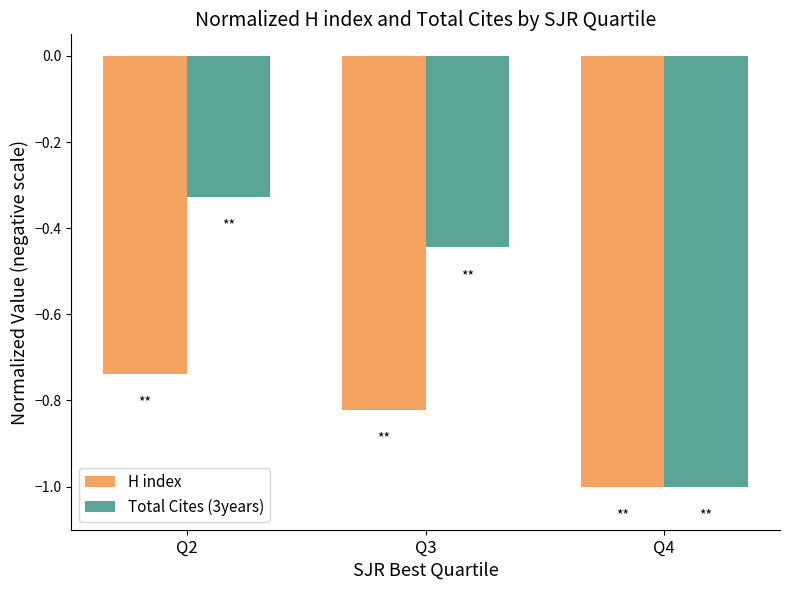

Rank the series by their average value, from highest to lowest.

Total Cites (3years), H index